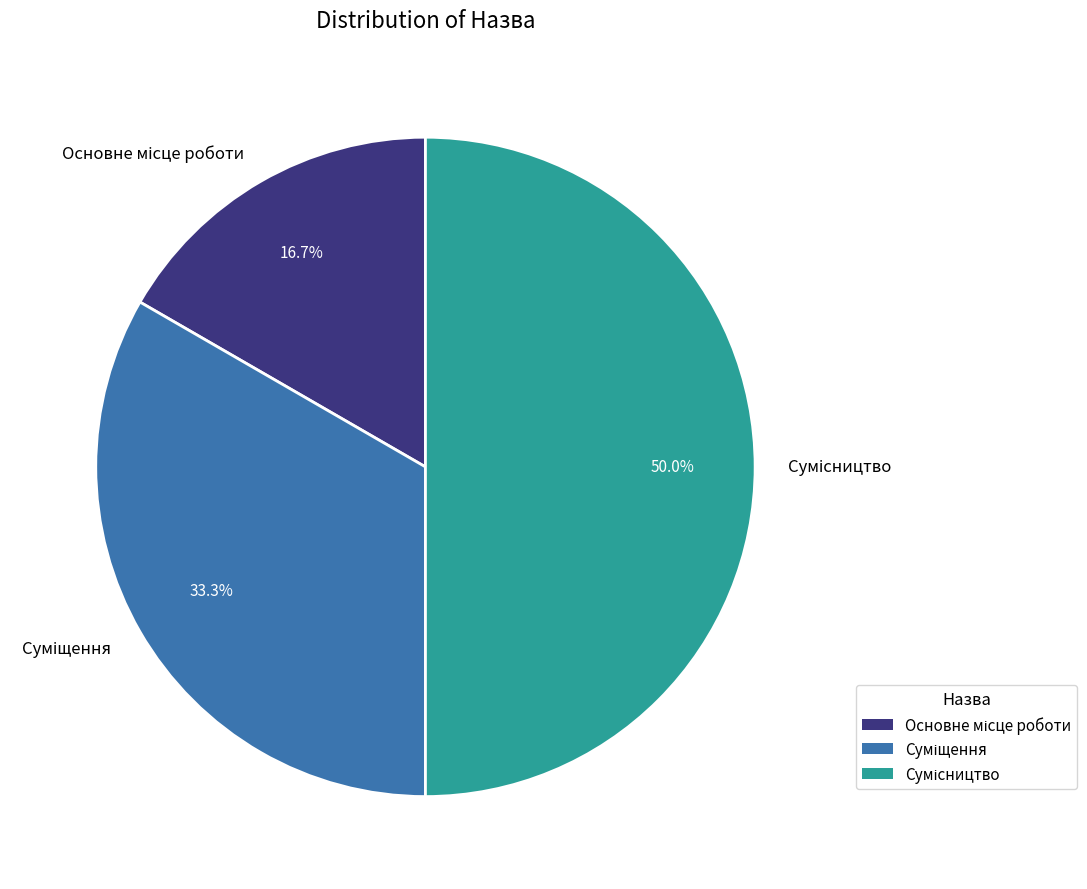

To the nearest percent, what is the average slice percentage?

33%